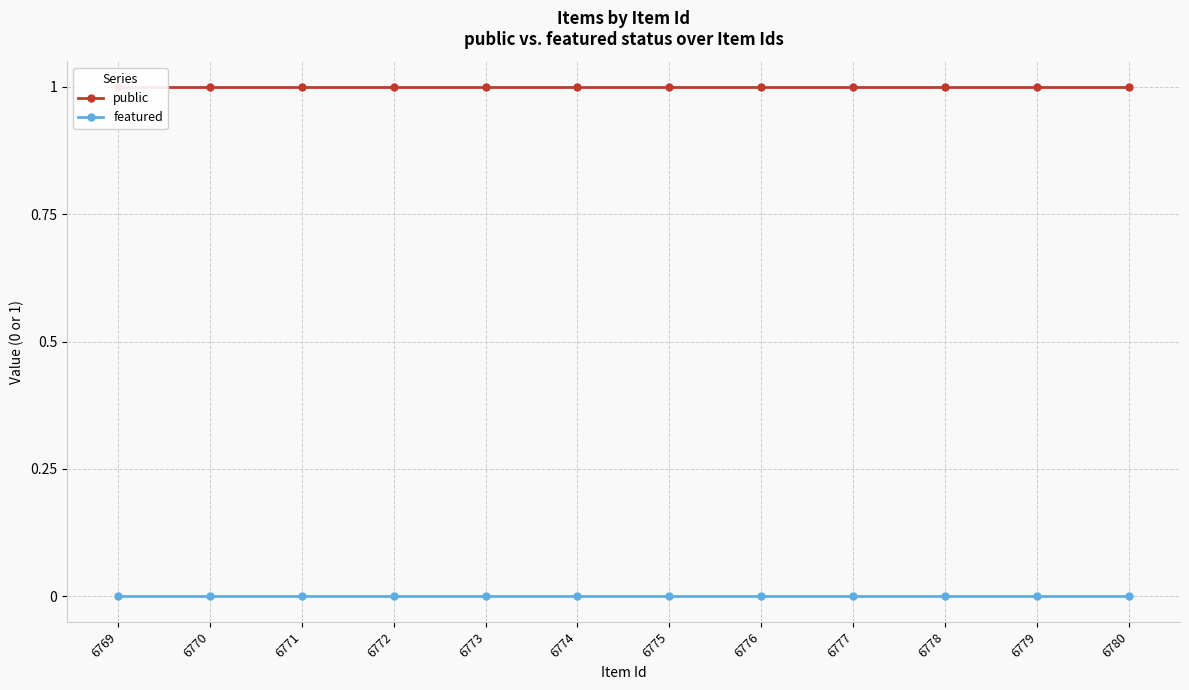

What is the difference between the highest and lowest values at 6770?

1